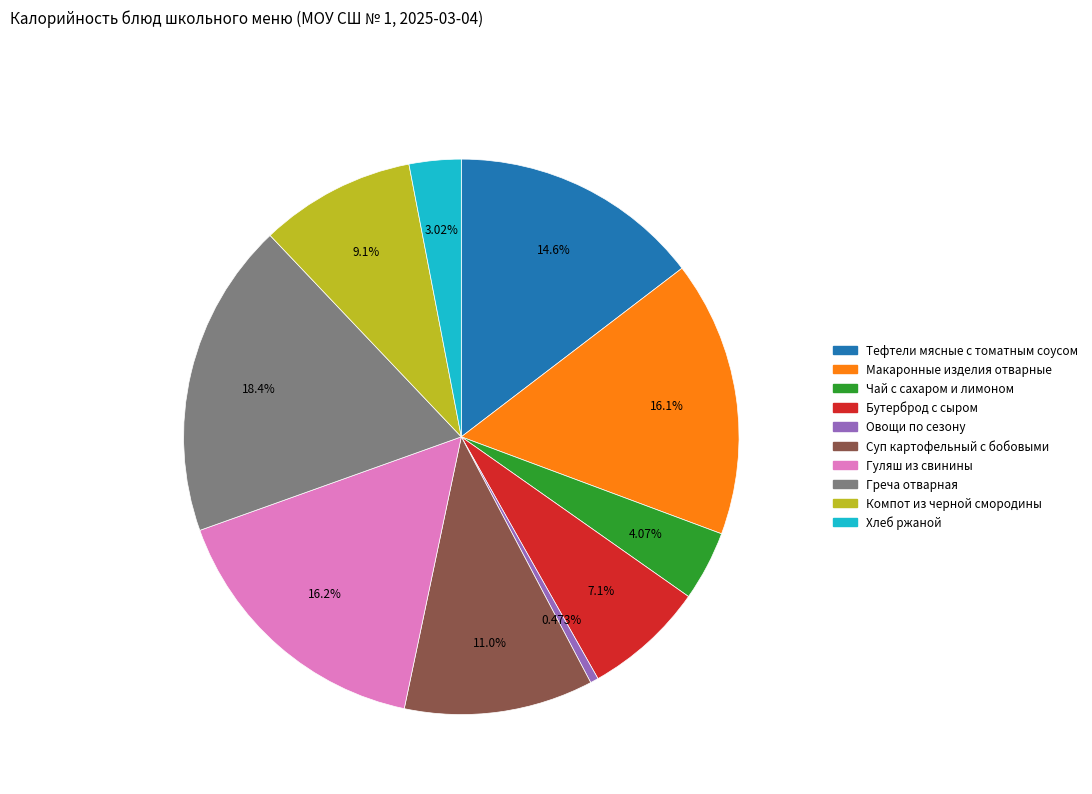

What is the largest slice in the pie chart?

Греча отварная